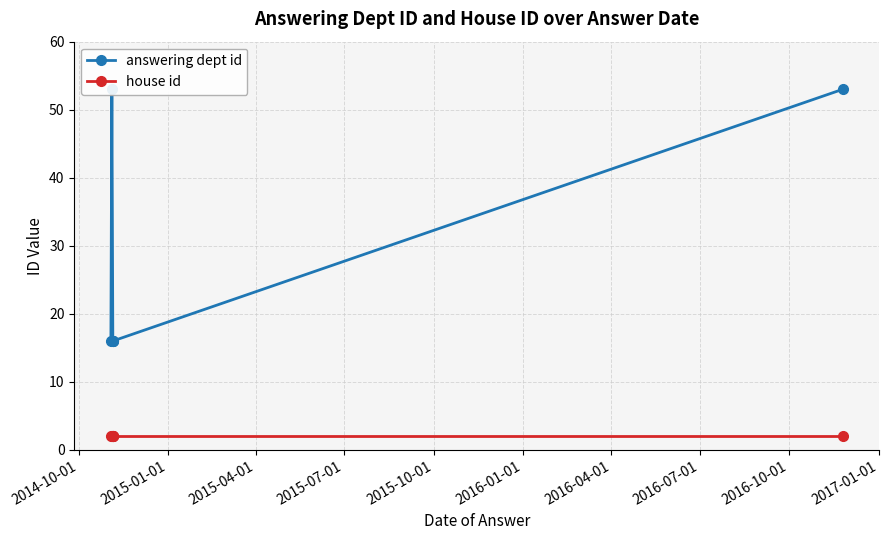

Which series has the largest total across all categories?

answering dept id